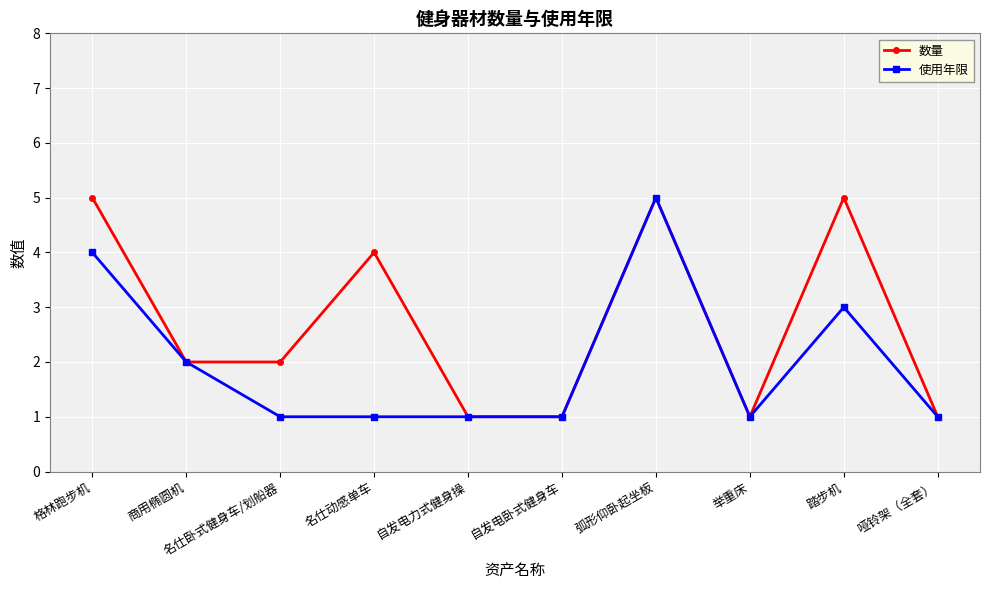

Is it true that 使用年限 equals 1 at 举重床?

True